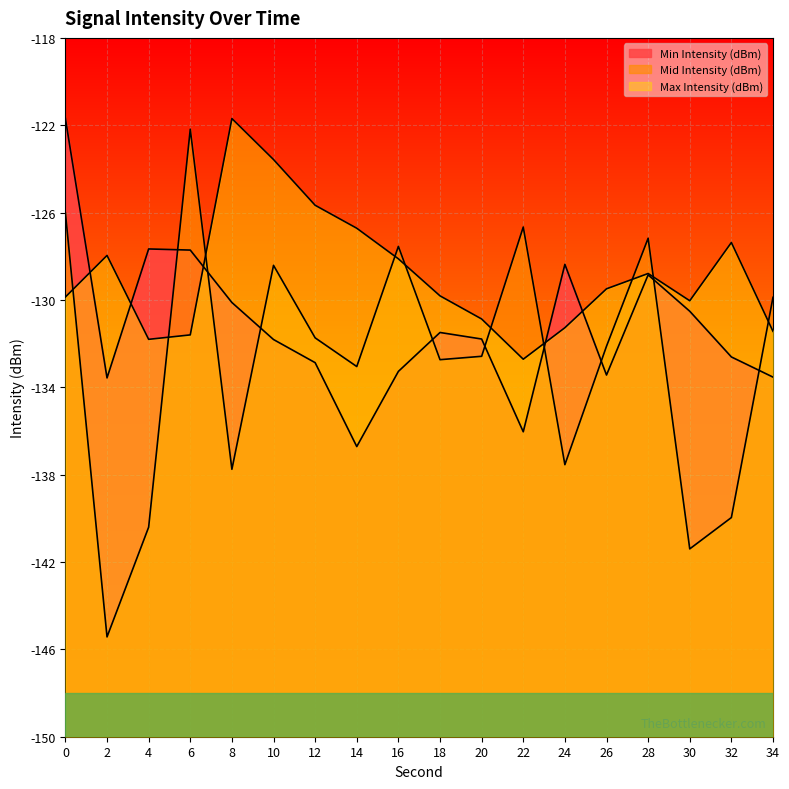

How many categories are shown in the chart?

18